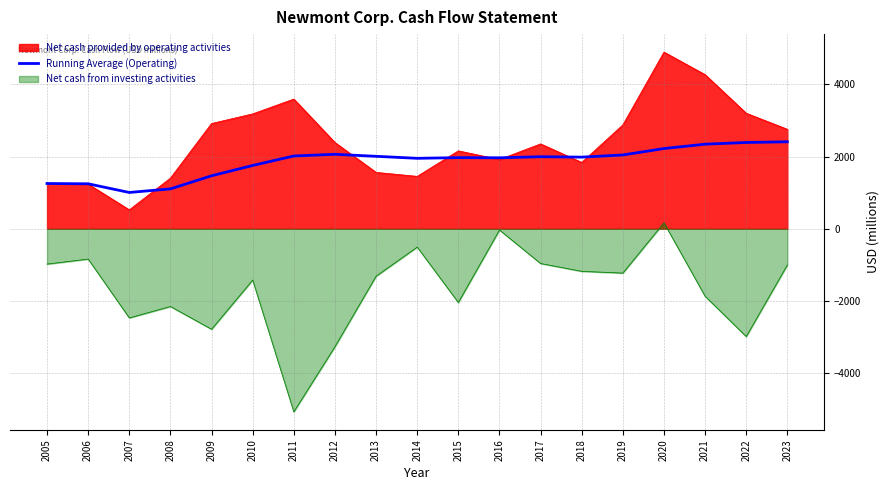

Does the chart display data point markers on the line(s)?

No